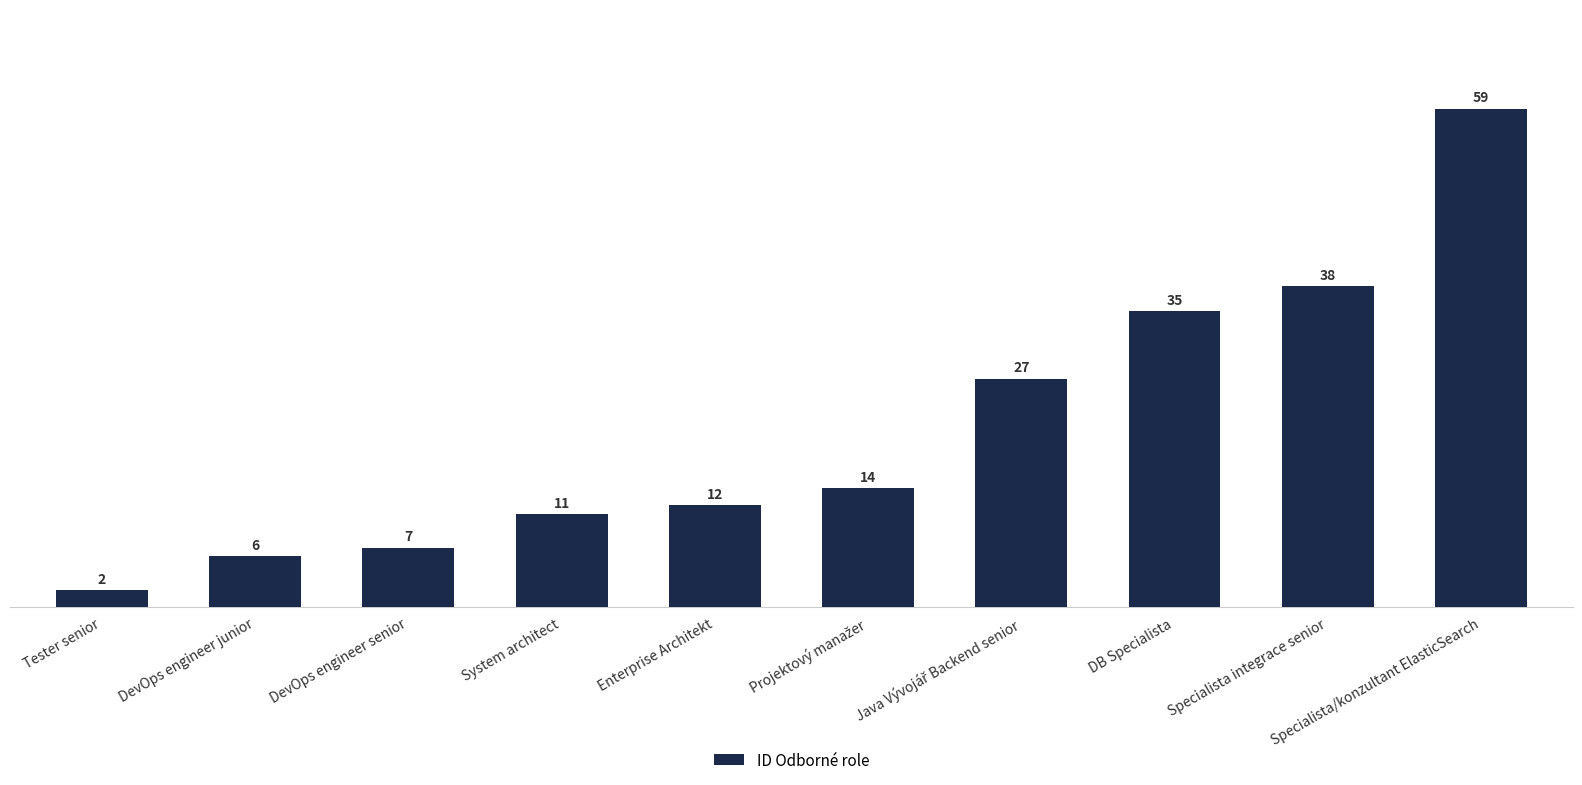

What is the difference between the values at DevOps engineer junior and Tester senior?

4